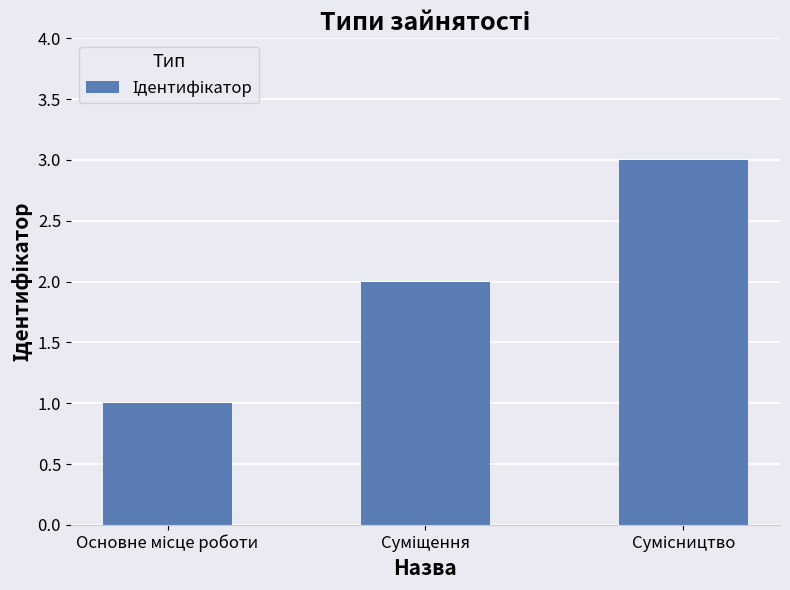

How many values are between 1 and 3?

3